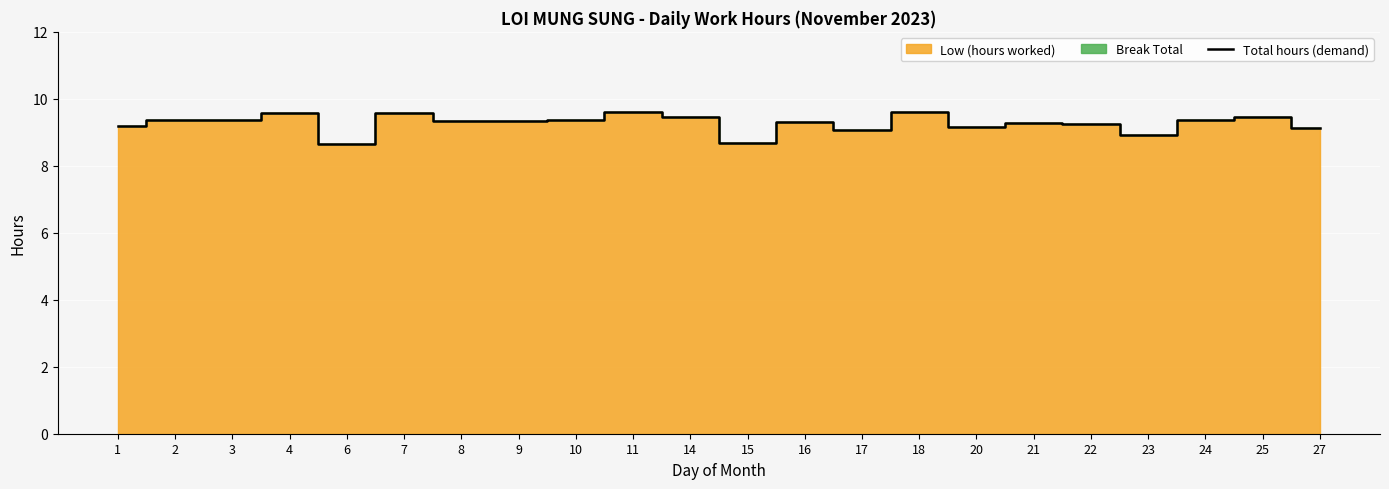

What is the value of the 4th point from the left?

9.6